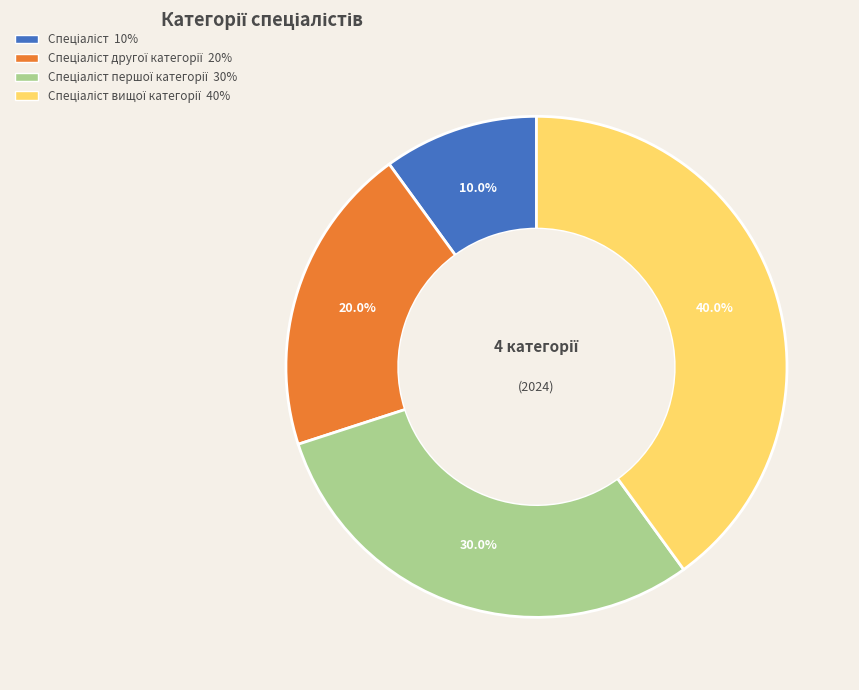

How many segments does this pie chart have?

4